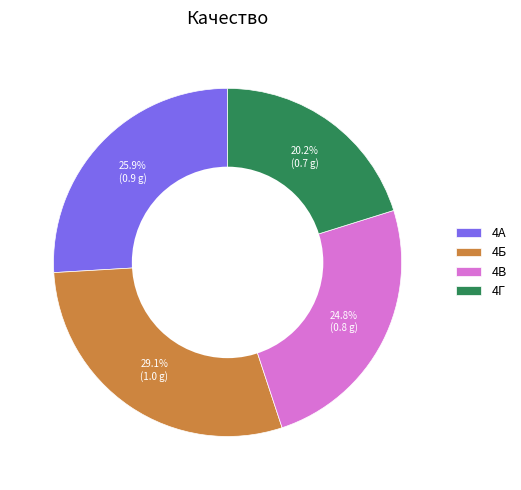

Which has a higher value, 4В or 4Г?

4В